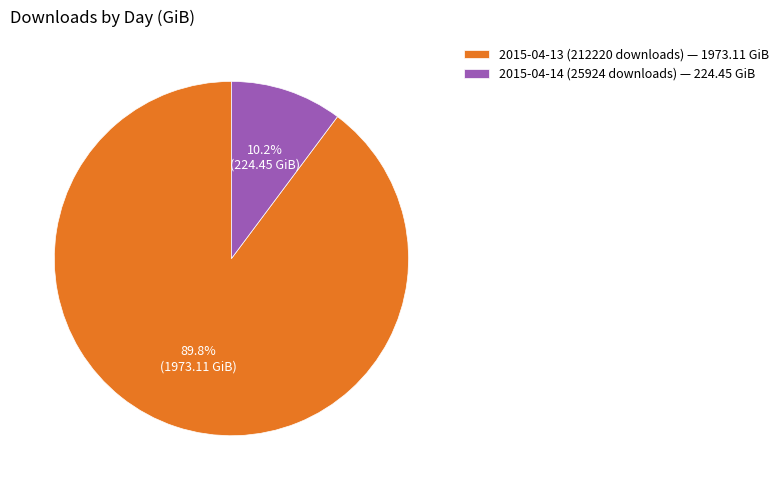

To the nearest percent, what portion does 2015-04-13 (212220 downloads) represent?

90%